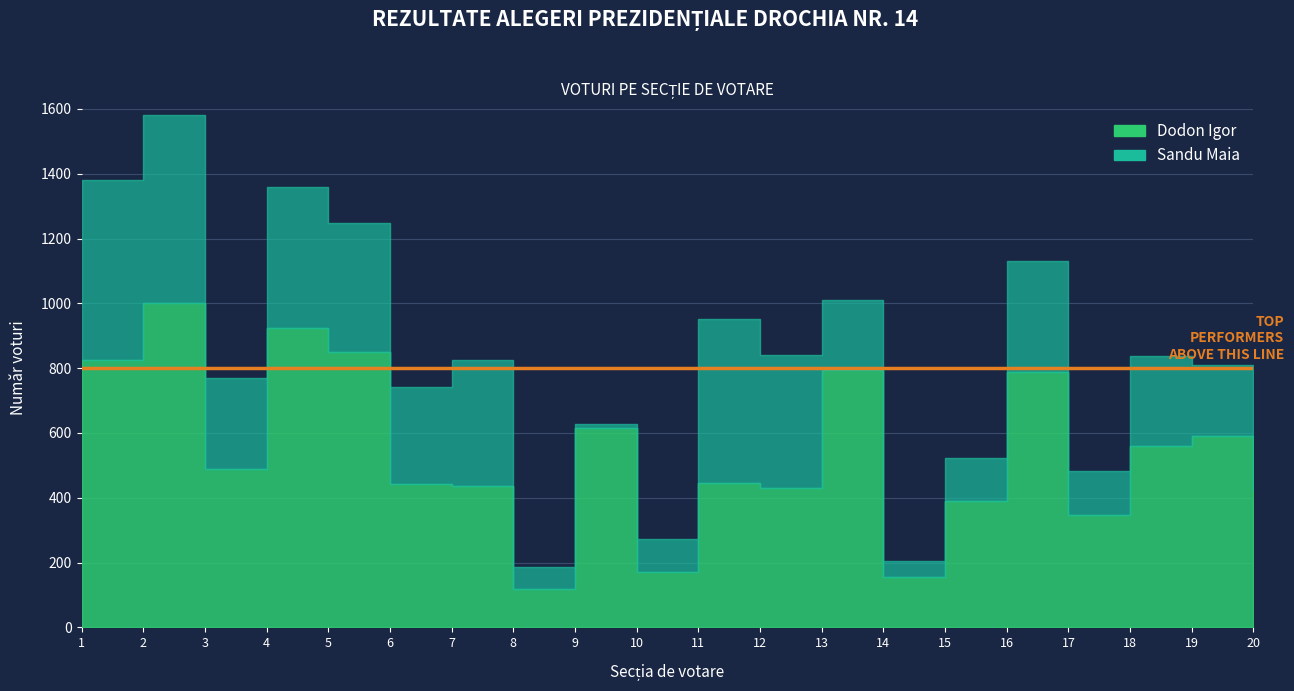

Does the chart have visible grid lines?

Yes